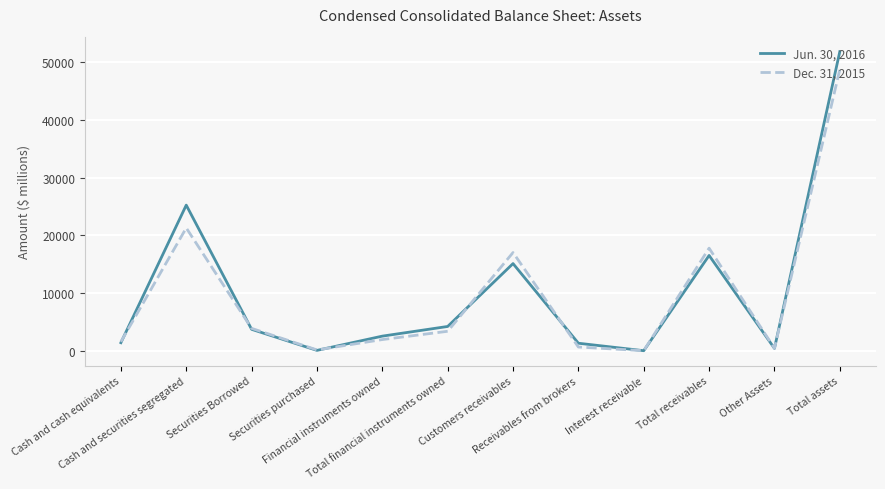

True or false: Dec. 31, 2015 and Jun. 30, 2016 cross at least once.

True